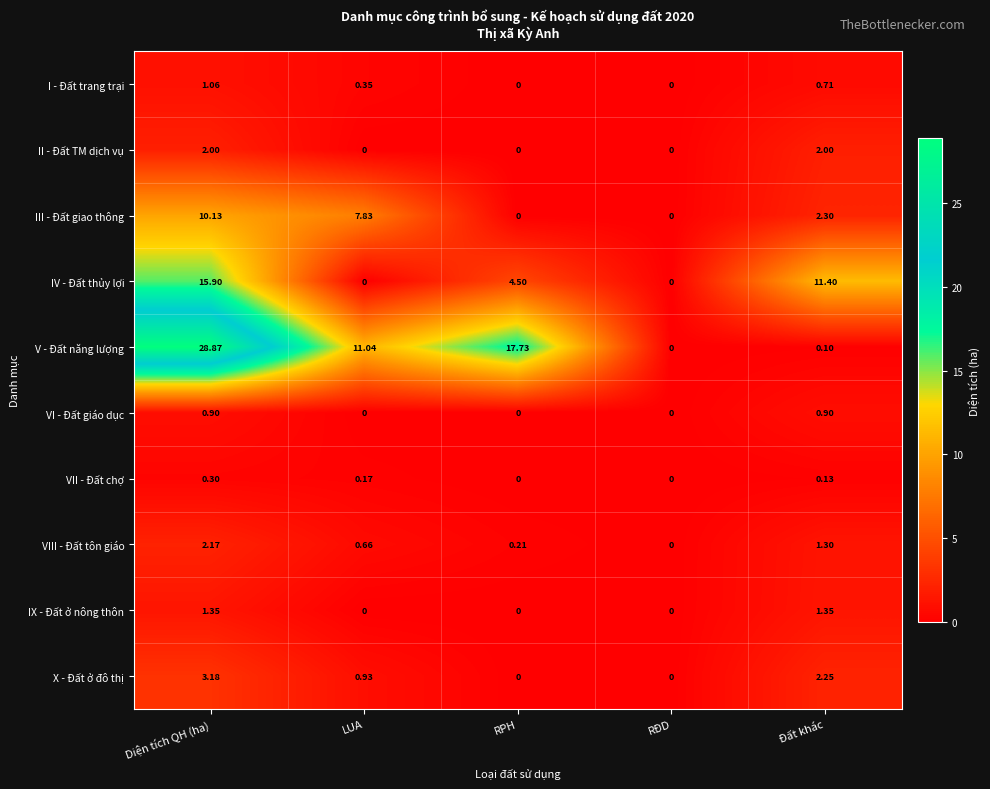

Which category has the highest value across all series?

Diện tích QH (ha)